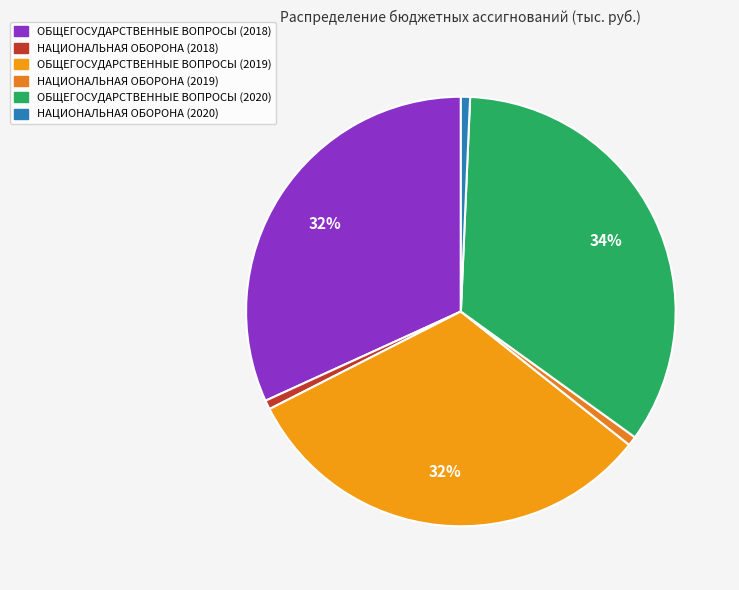

Between ОБЩЕГОСУДАРСТВЕННЫЕ ВОПРОСЫ (2018) and ОБЩЕГОСУДАРСТВЕННЫЕ ВОПРОСЫ (2019), which is larger?

ОБЩЕГОСУДАРСТВЕННЫЕ ВОПРОСЫ (2018)